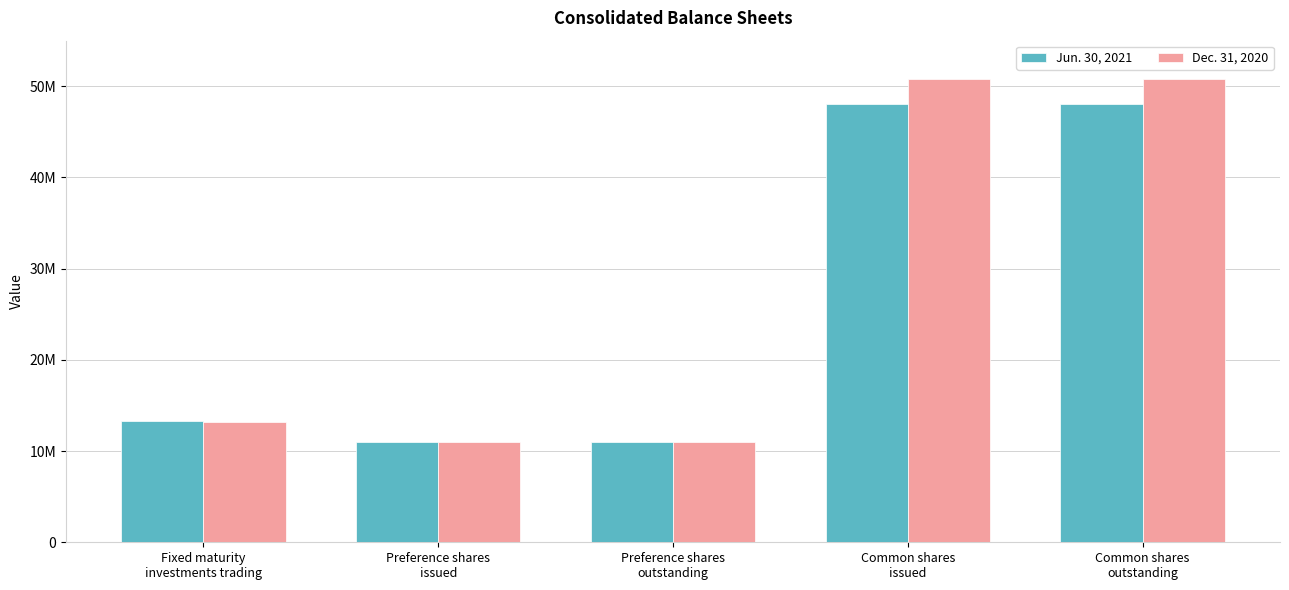

What is the label of the 1st bar from the left?

Fixed maturity
investments trading